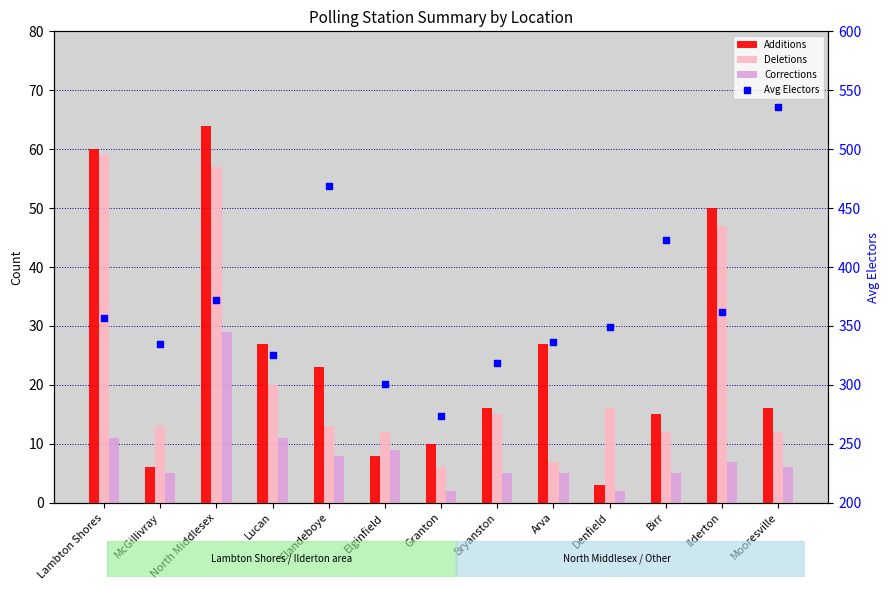

Which series reaches the maximum Y coordinate?

Avg Electors